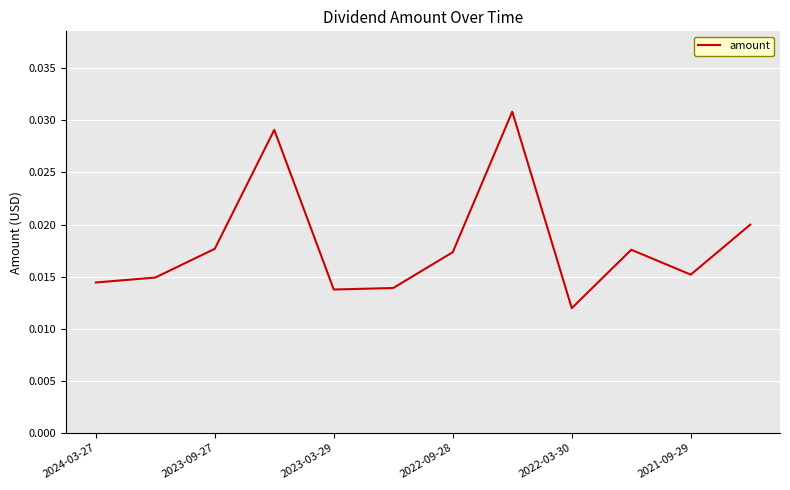

Does the chart display data point markers on the line(s)?

No